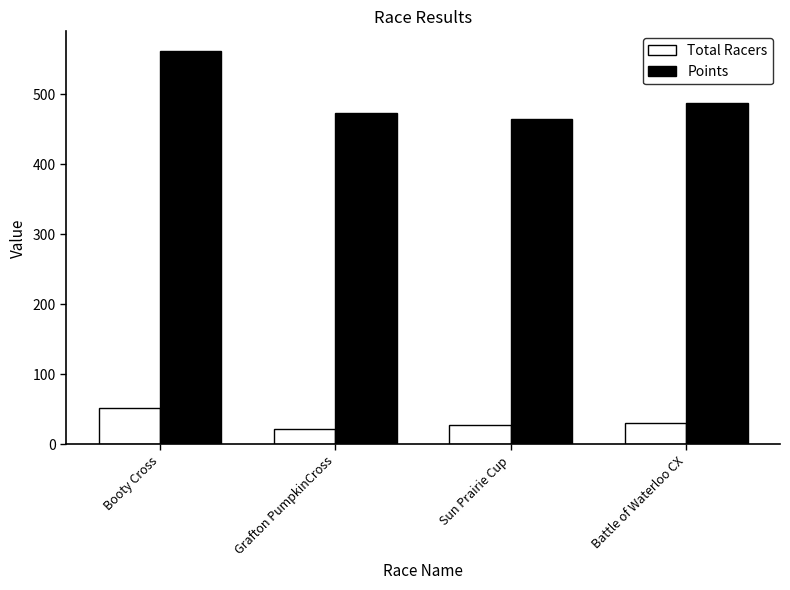

At how many categories does at least one series exceed 532?

1